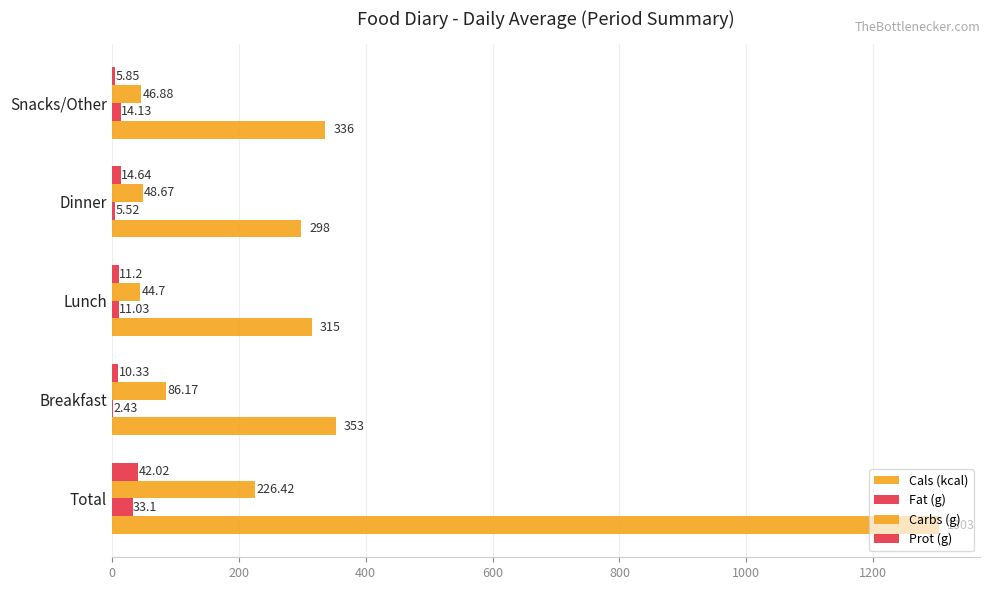

How many data points does each series have?

5